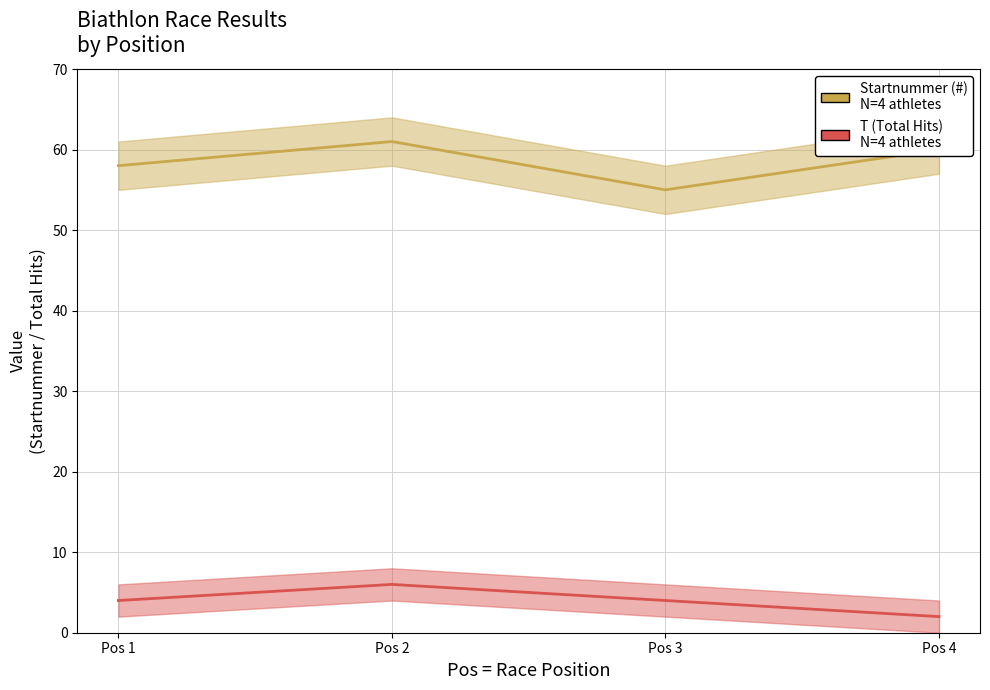

Where does the T (Total Missed) series first go above 4?

Pos 2